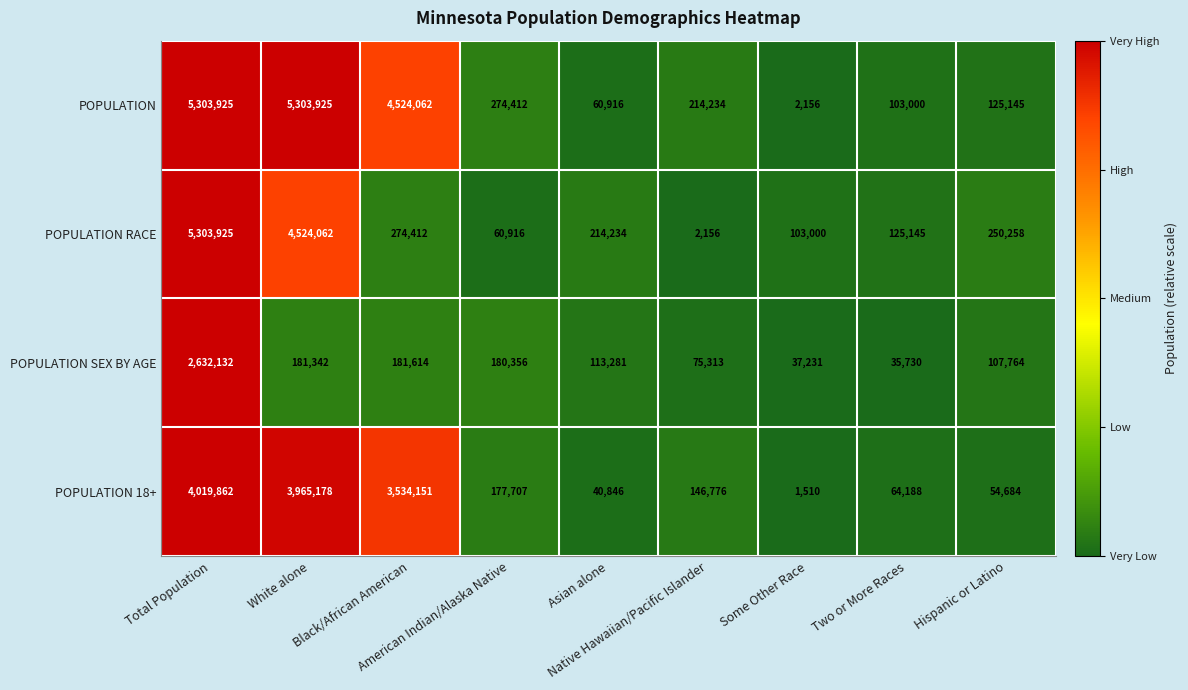

What is the highest value of the POPULATION SEX BY AGE series?

2632132